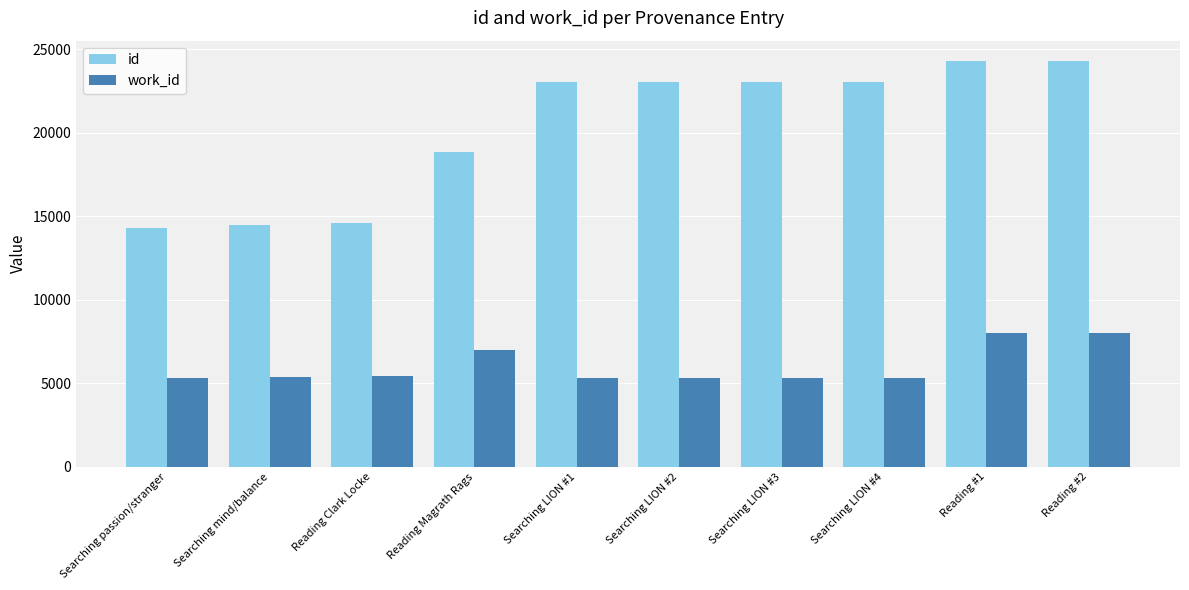

What is the total value across all series at Reading #1?

32279